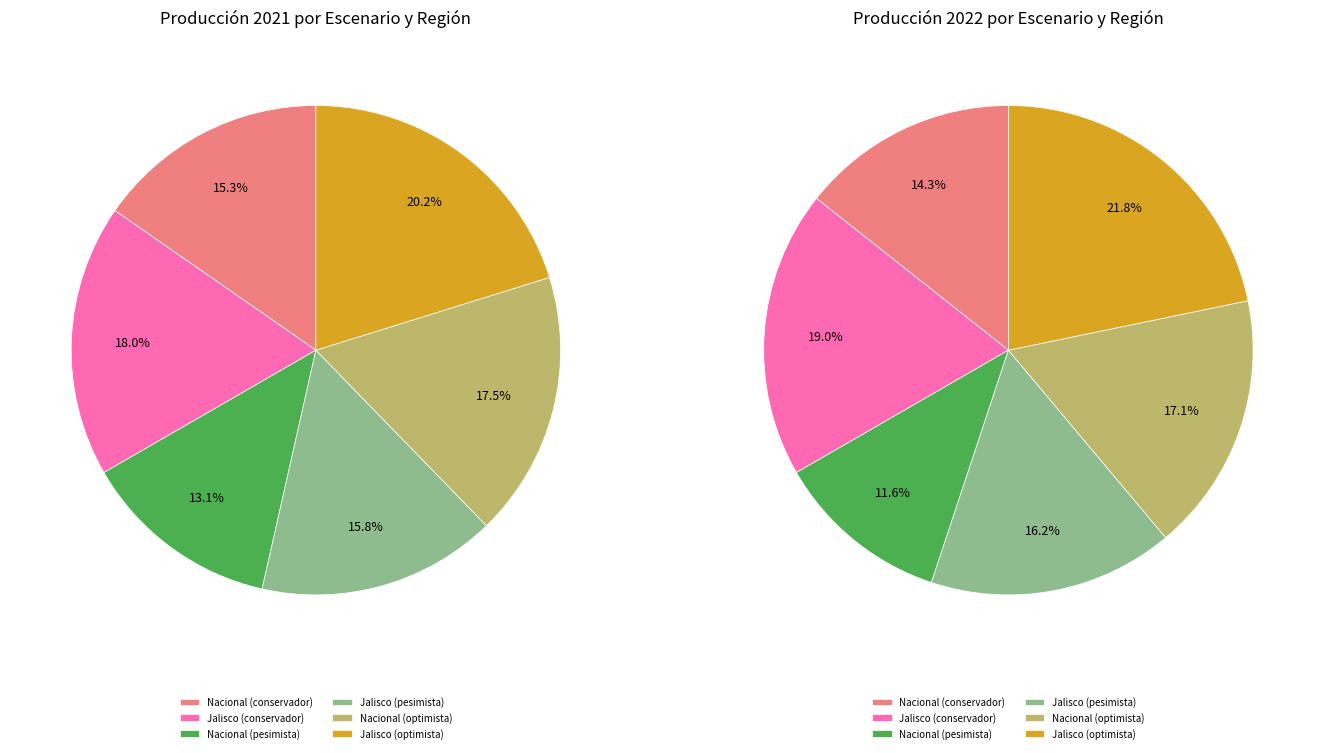

What is the ratio of the value at Nacional (conservador) to the value at Jalisco (pesimista)?

1.0